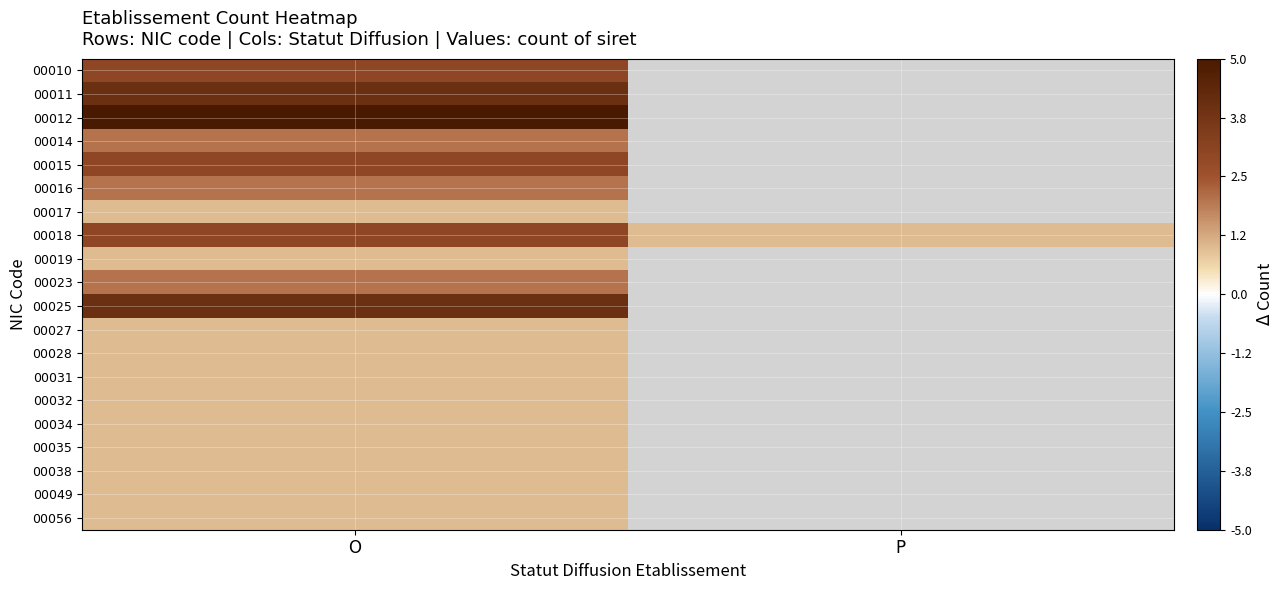

What is the spread (max minus min) of values at O?

4.0